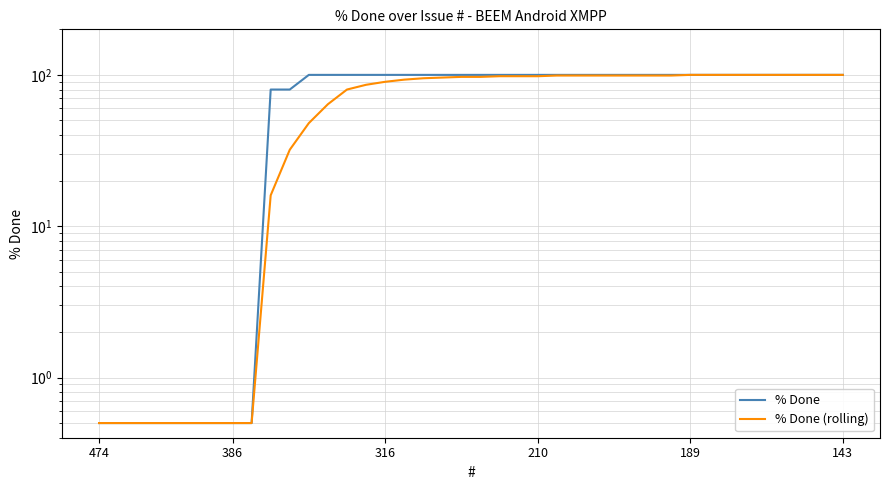

What is the difference between the maximum and minimum values in the % Done series?

99.5